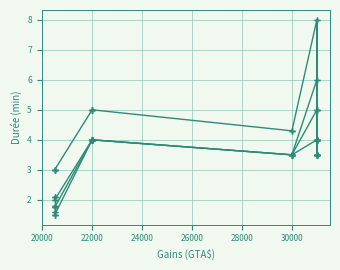

What position from the left is 8?

9